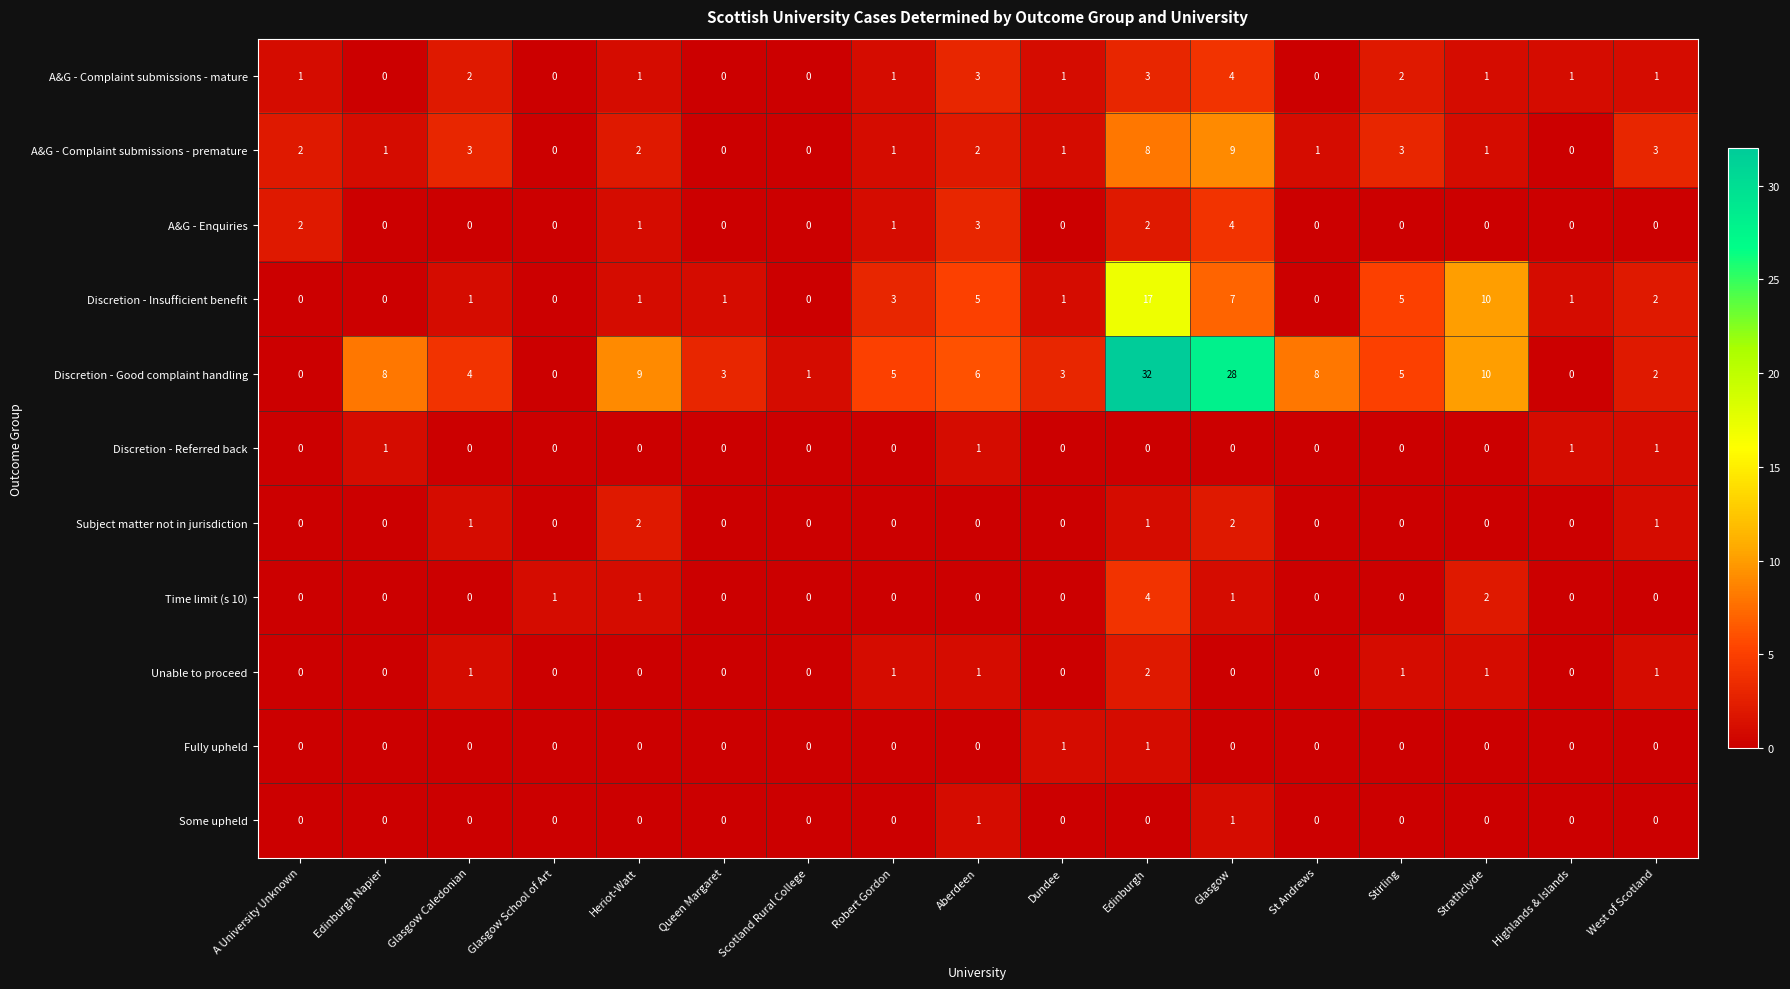

The value of Subject matter not in jurisdiction at Dundee is 0. True or false?

True